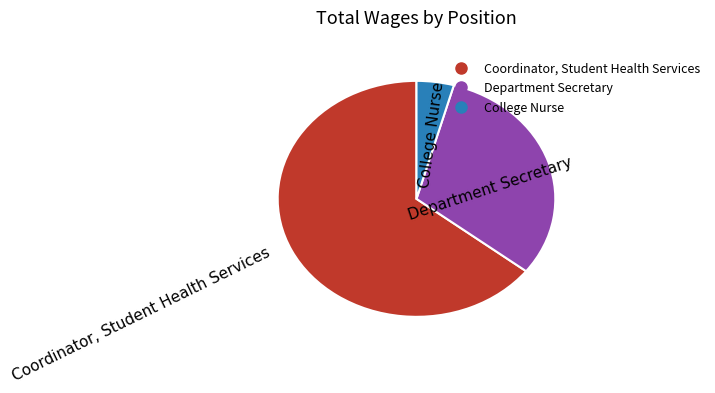

What is the majority slice?

Coordinator, Student Health Services